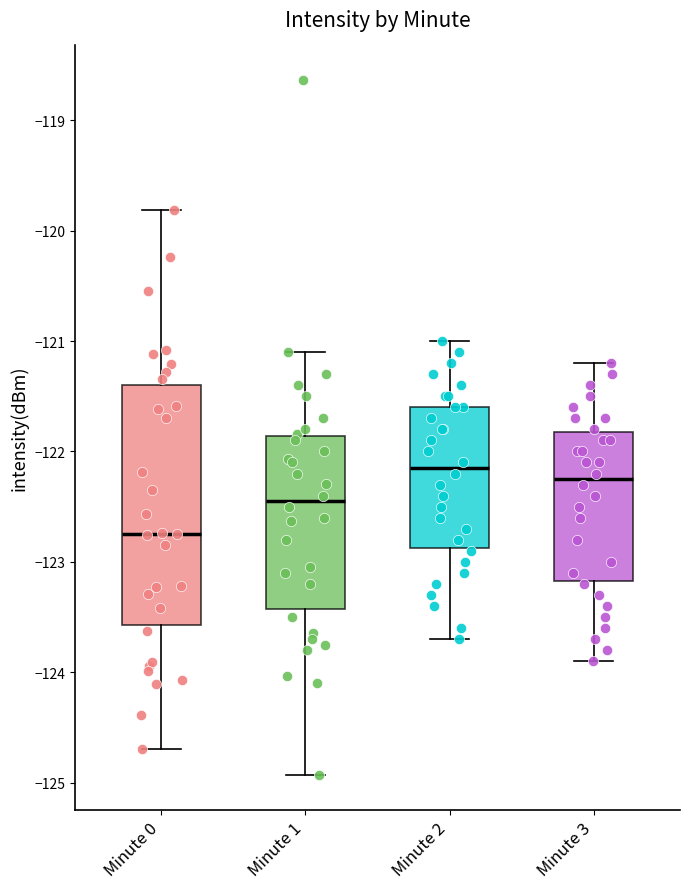

Where does the lower whisker of the box for Minute 1 end on the y-axis? The values are not printed on the chart, so give them approximately, as read against the axis.

-124.9